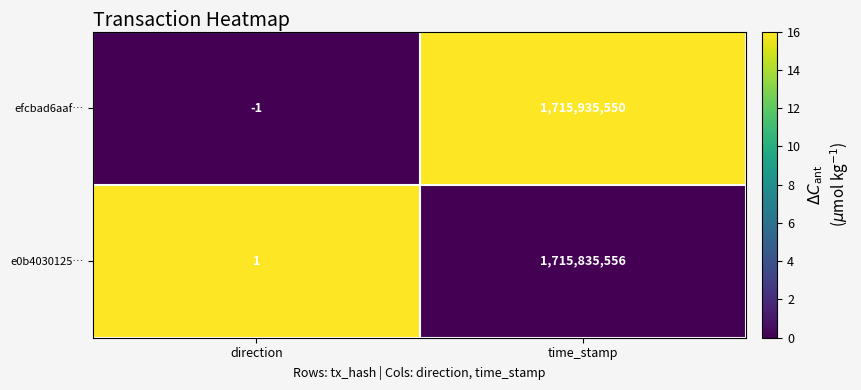

At which category is the sum across all series the highest?

time_stamp